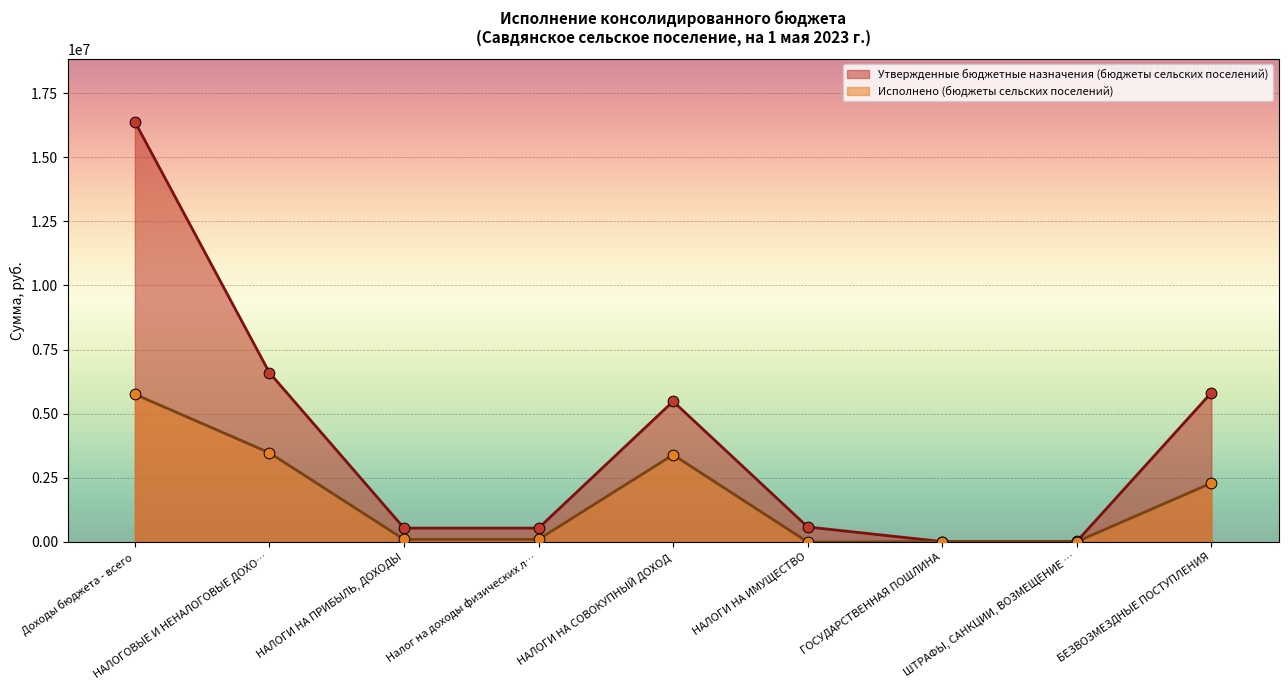

What are all the series names shown in the legend?

Утвержденные бюджетные назначения (бюджеты сельских поселений), Исполнено (бюджеты сельских поселений)